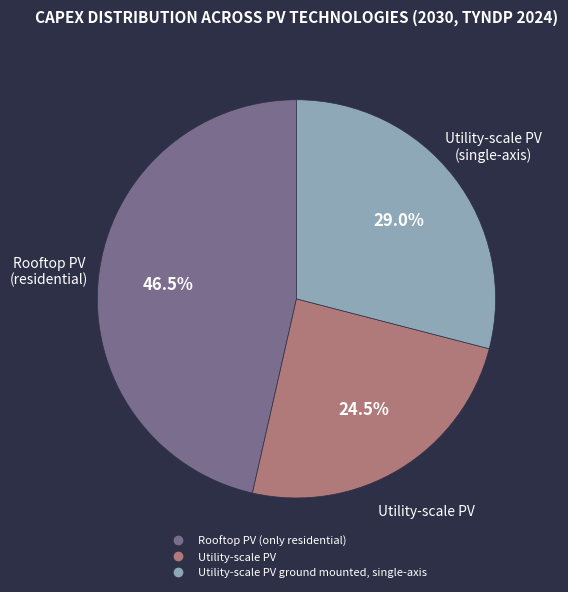

Is there any slice that represents more than half of the pie?

No